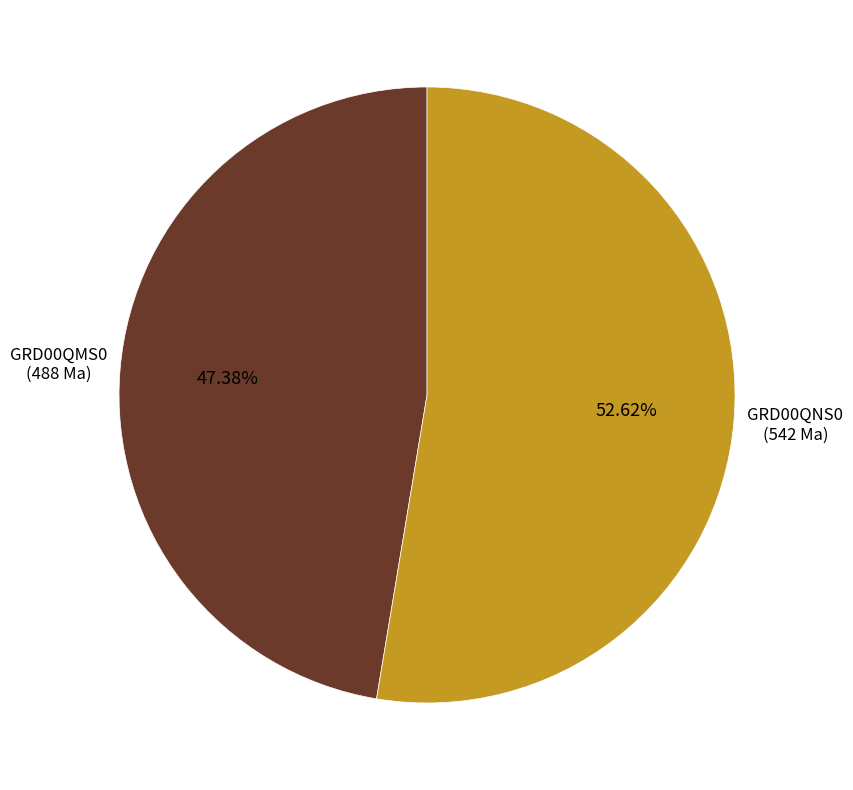

Does any single category account for the majority?

Yes